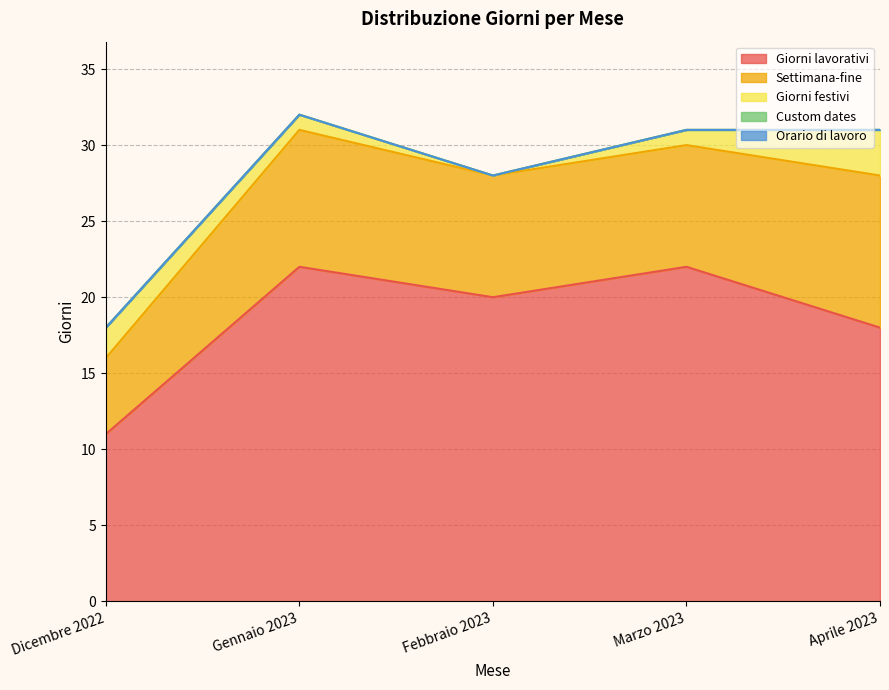

Reading right to left, extract all data points from this chart.

Giorni lavorativi: Aprile 2023=18	Marzo 2023=22	Febbraio 2023=20	Gennaio 2023=22	Dicembre 2022=11
Settimana-fine: Aprile 2023=10	Marzo 2023=8	Febbraio 2023=8	Gennaio 2023=9	Dicembre 2022=5
Giorni festivi: Aprile 2023=3	Marzo 2023=1	Febbraio 2023=0	Gennaio 2023=1	Dicembre 2022=2
Custom dates: Aprile 2023=0	Marzo 2023=0	Febbraio 2023=0	Gennaio 2023=0	Dicembre 2022=0
Orario di lavoro: Aprile 2023=0	Marzo 2023=0	Febbraio 2023=0	Gennaio 2023=0	Dicembre 2022=0